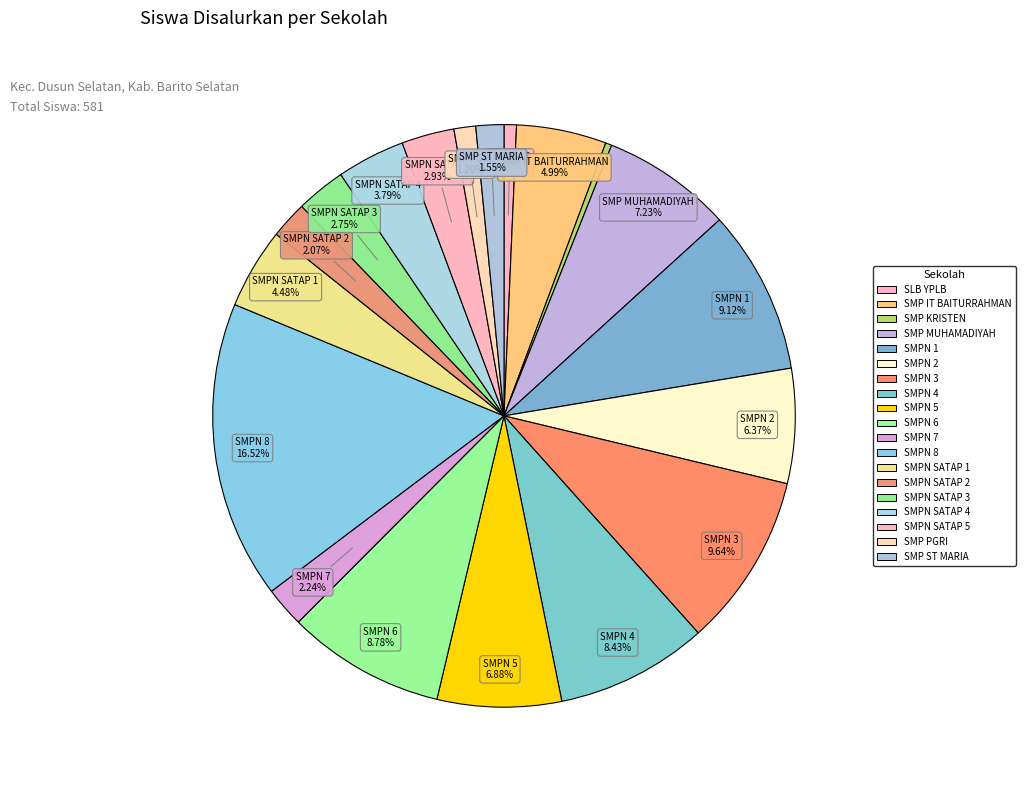

Which category has the smallest portion of the pie?

SMP KRISTEN BUNTOK